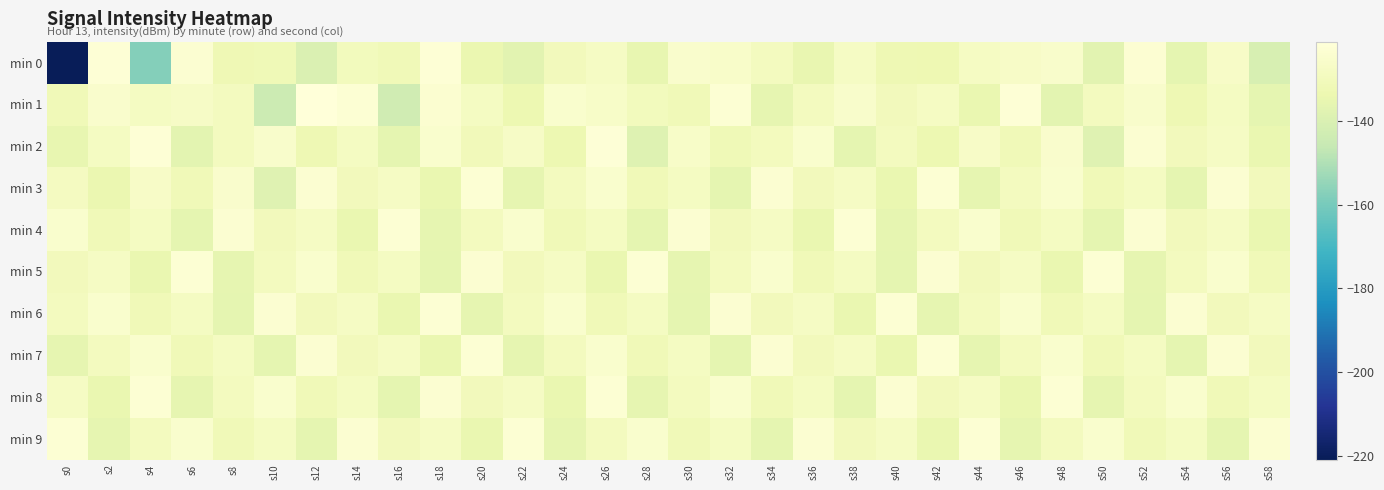

What is the difference between the highest and lowest values at s52?

12.6